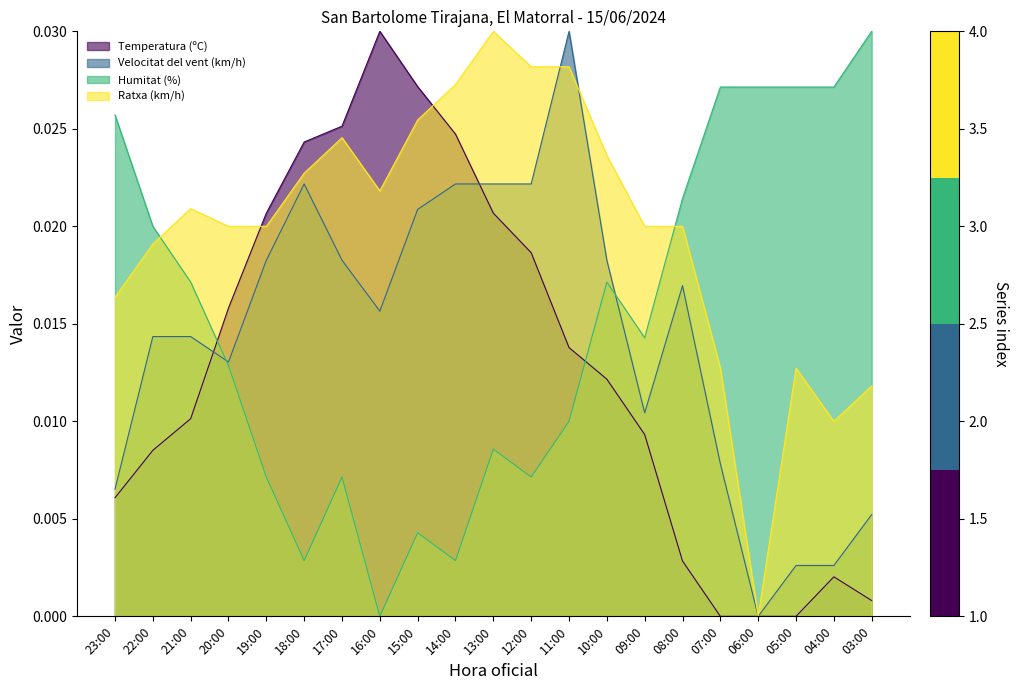

Does the chart have visible grid lines?

No